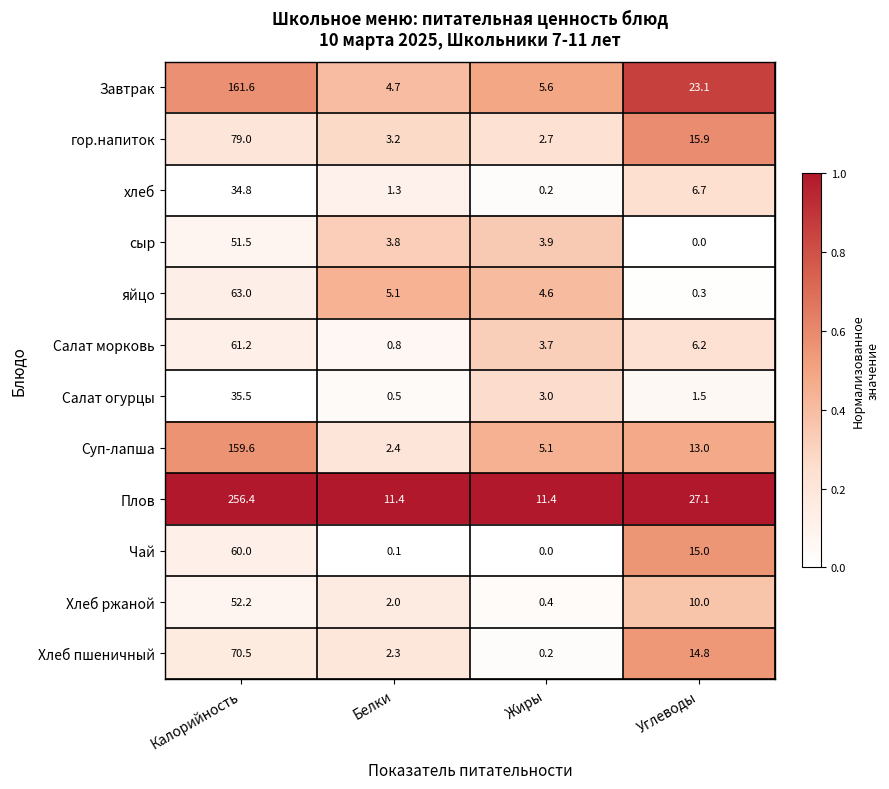

At which label is Плов closest to 133?

Углеводы